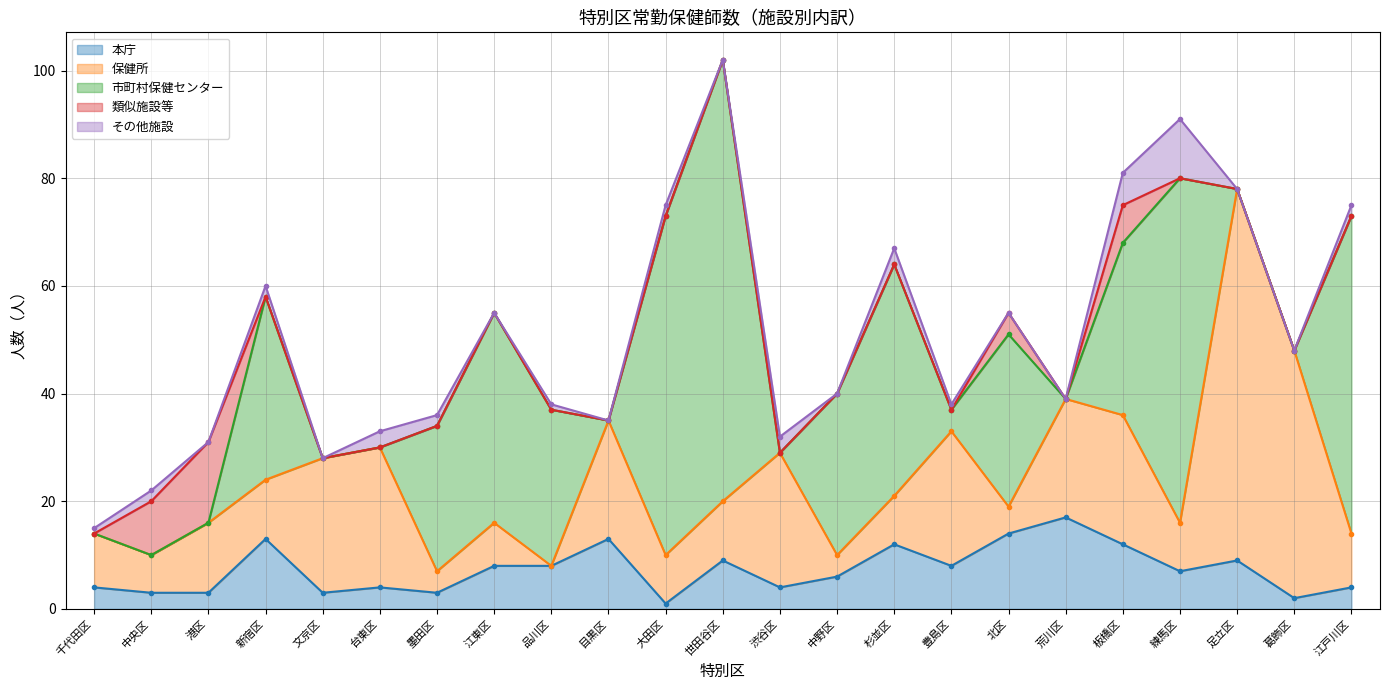

Is it true that 市町村保健センター equals 31 at 足立区?

False